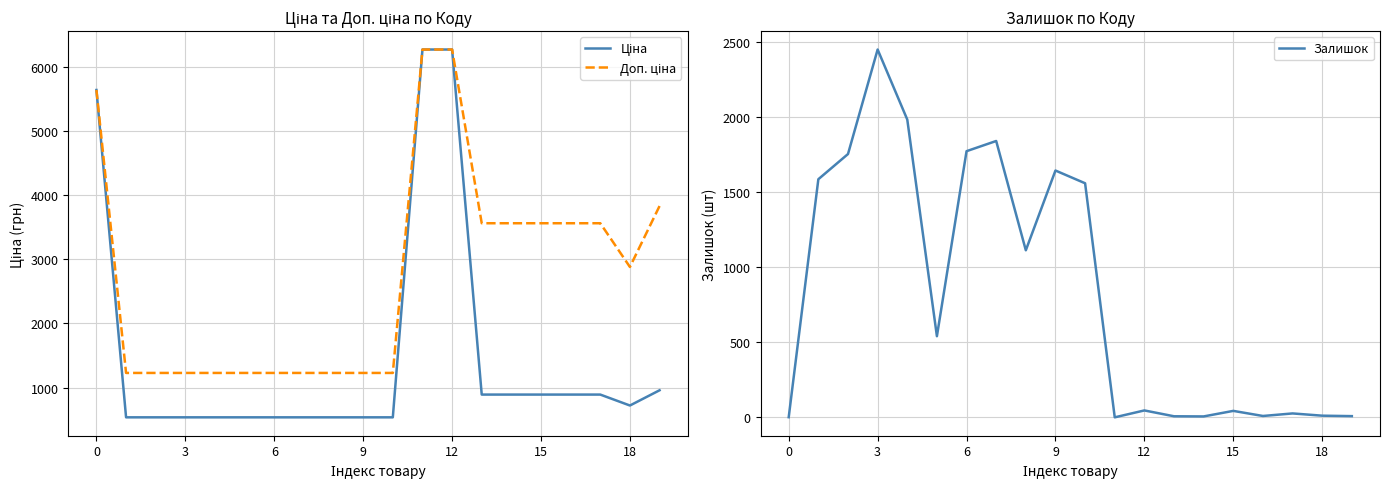

True or false: Доп. ціна and Ціна intersect in this chart.

False